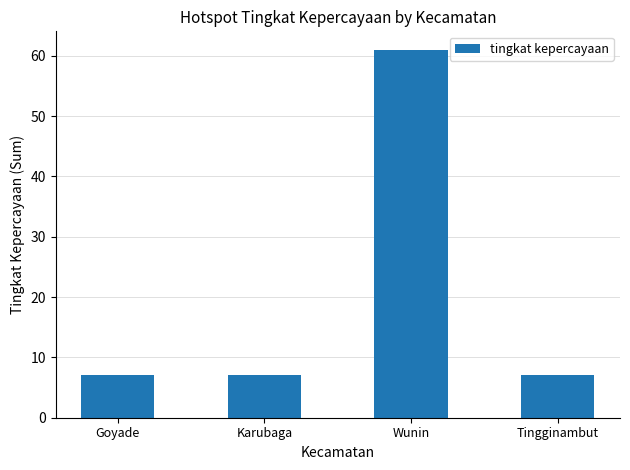

Reading left to right, what are all the values shown in this chart?

7	7	61	7